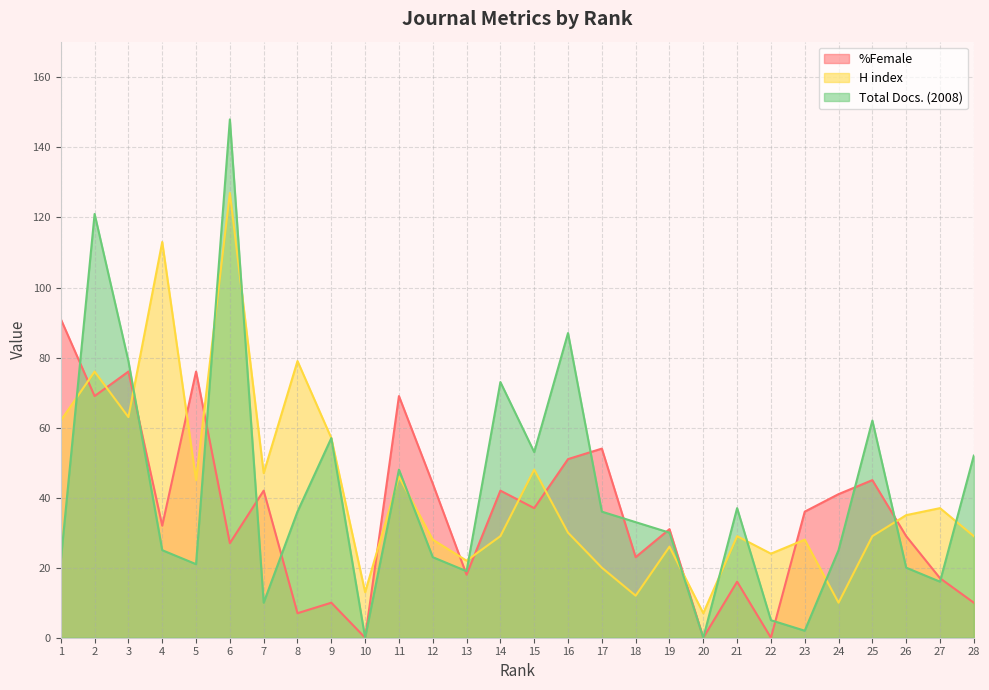

True or false: %Female and Total Docs. (2008) cross at least once.

True